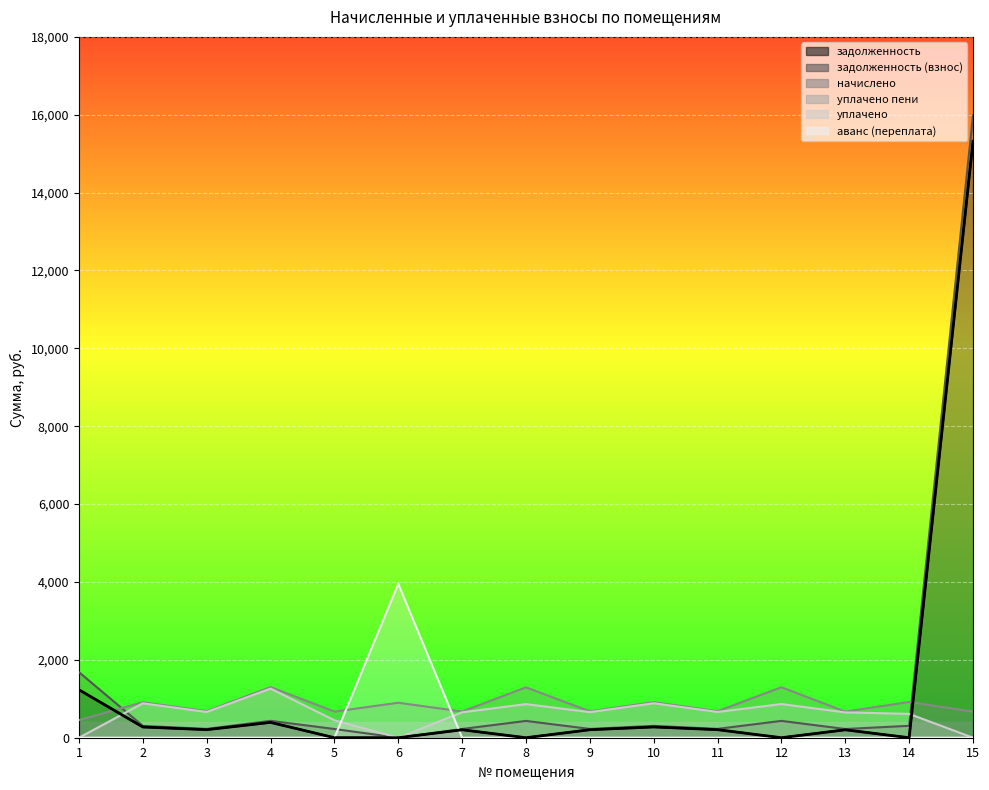

Reading left to right, list all the values displayed in this chart.

задолженность: 1=1230.8	2=275.7	3=206.5	4=393.6	5=0.0	6=0.0	7=203.8	8=0.0	9=205.1	10=276.4	11=206.5	12=0.0	13=203.1	14=0.0	15=15316.9
задолженность (взнос): 1=1682.9	2=303.9	3=227.5	4=433.8	5=223.9	6=0.0	7=224.6	8=431.6	9=226.1	10=304.6	11=227.5	12=432.3	13=223.9	14=306.1	15=15988.5
начислено: 1=452.1	2=911.6	3=682.6	4=1301.4	5=671.6	6=898.4	7=673.8	8=1294.8	9=678.2	10=913.8	11=682.6	12=1297.0	13=671.6	14=918.2	15=671.6
уплачено: 1=0.0	2=883.5	3=661.5	4=1261.2	5=447.7	6=0.0	7=653.0	8=863.2	9=657.3	10=885.6	11=661.5	12=864.7	13=650.9	14=612.2	15=0.0
аванс (переплата): 1=0.0	2=0.0	3=0.0	4=0.0	5=0.0	6=3951.1	7=0.0	8=0.0	9=0.0	10=0.0	11=0.0	12=0.0	13=0.0	14=0.0	15=0.0